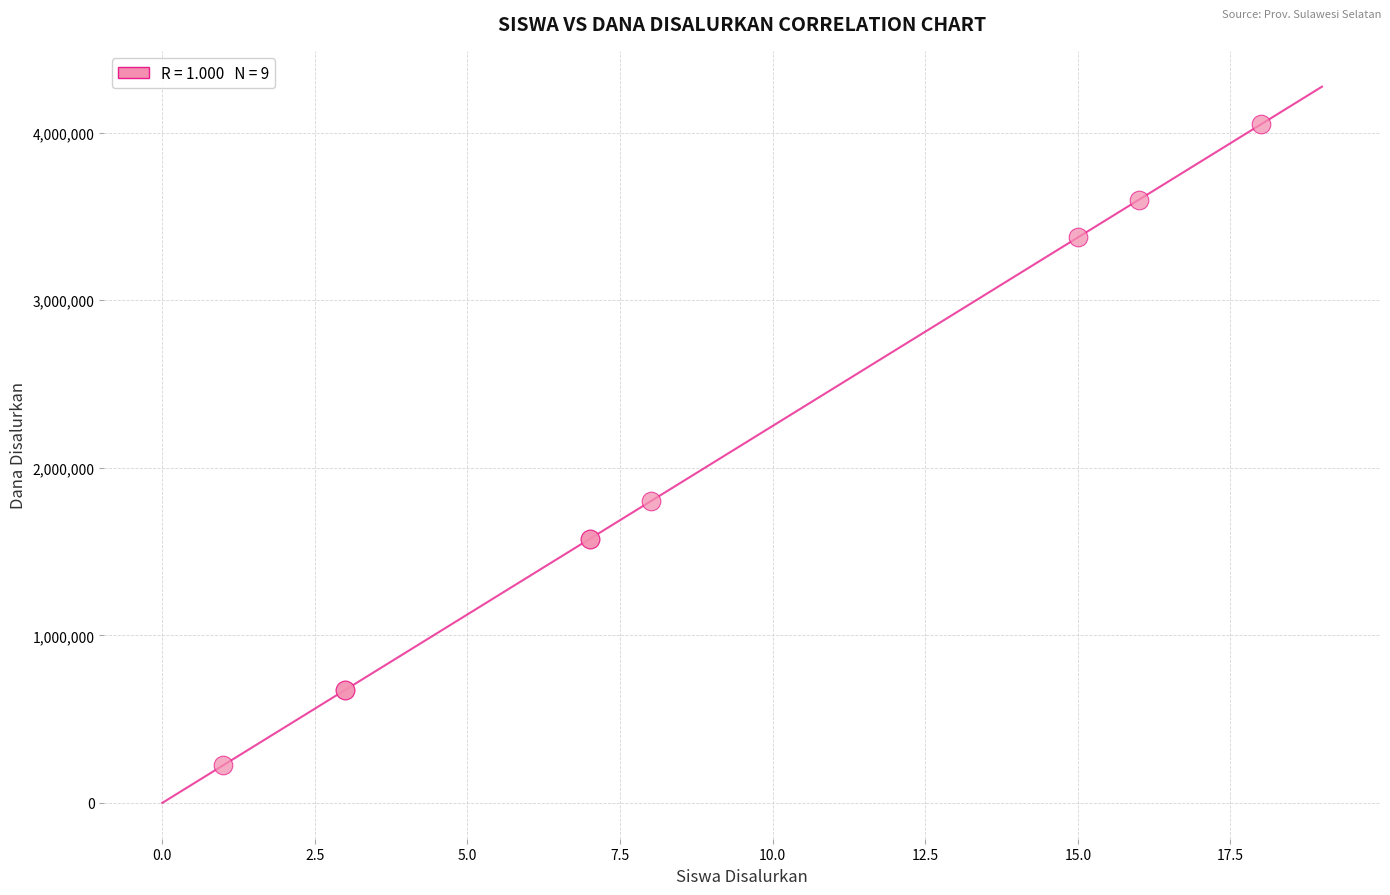

What Y value in the scatter plot is closest to 2137500?

1800000